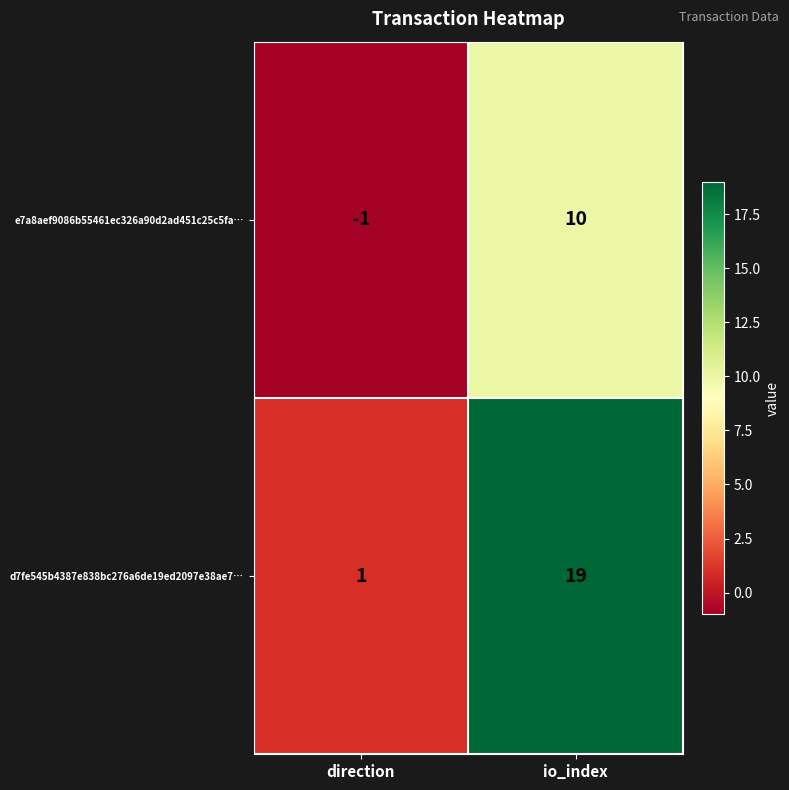

List the labels in order of d7fe545b4387e838bc276a6de19ed2097e38ae7… value, smallest first.

direction, io_index